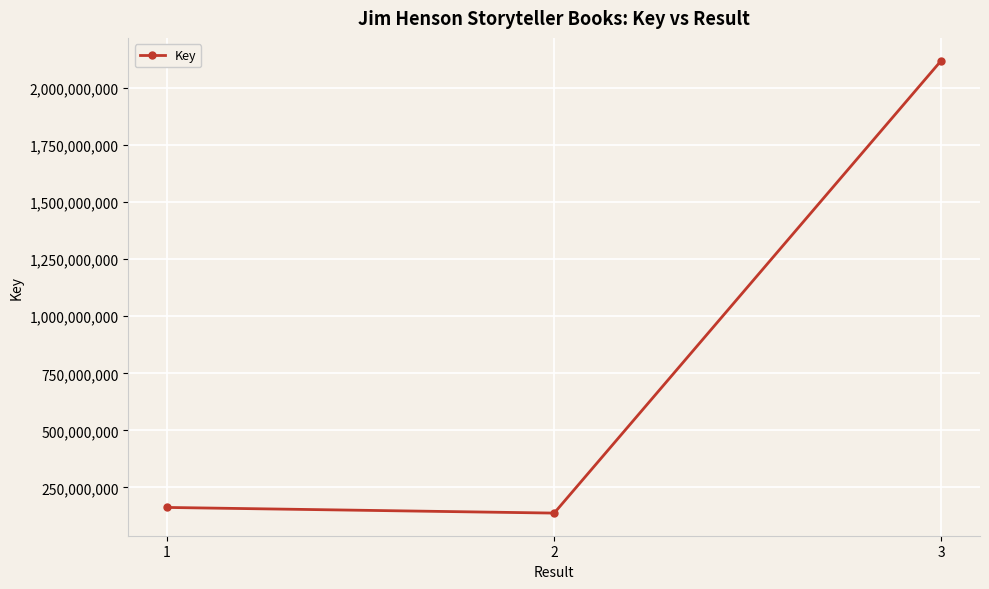

True or false: the data shows 162620114 at 1.

True